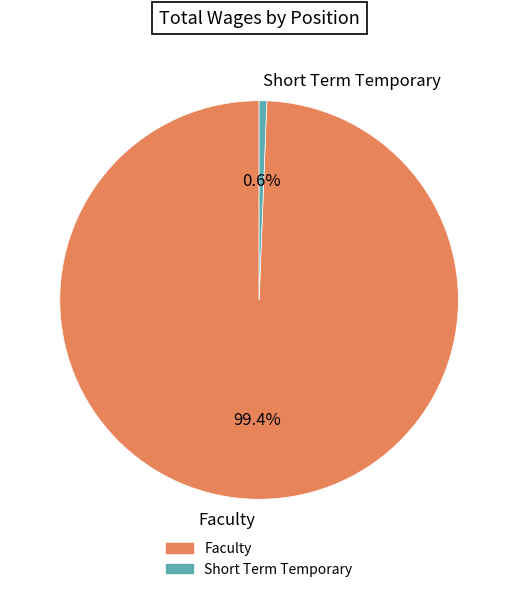

What is the smallest slice in the pie chart?

Short Term Temporary